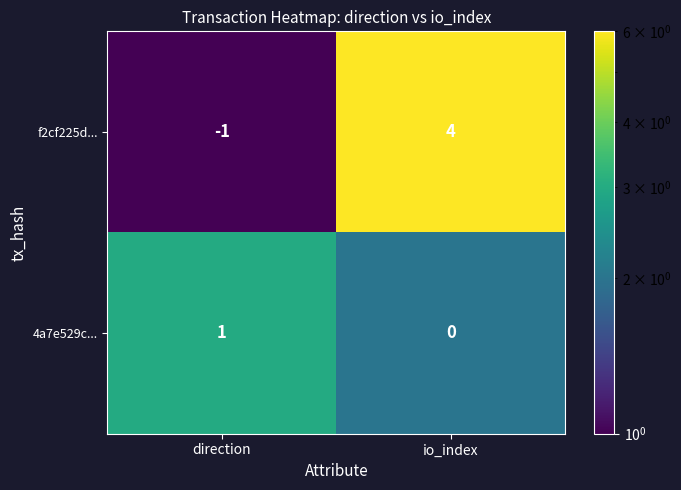

Which series changed the most between direction and io_index?

f2cf225d...